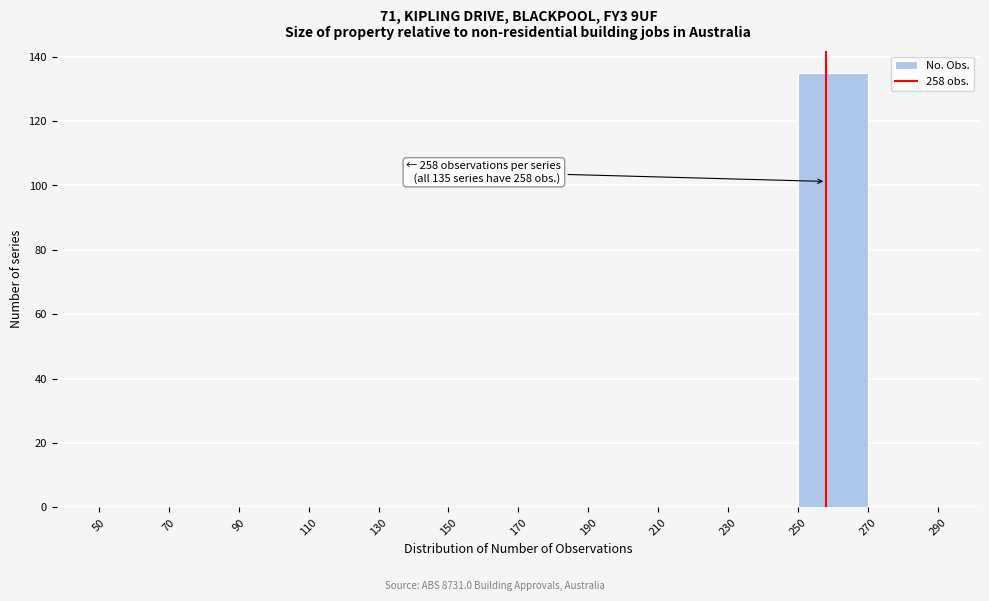

Which range on the x-axis has the tallest bar?

250 to 270